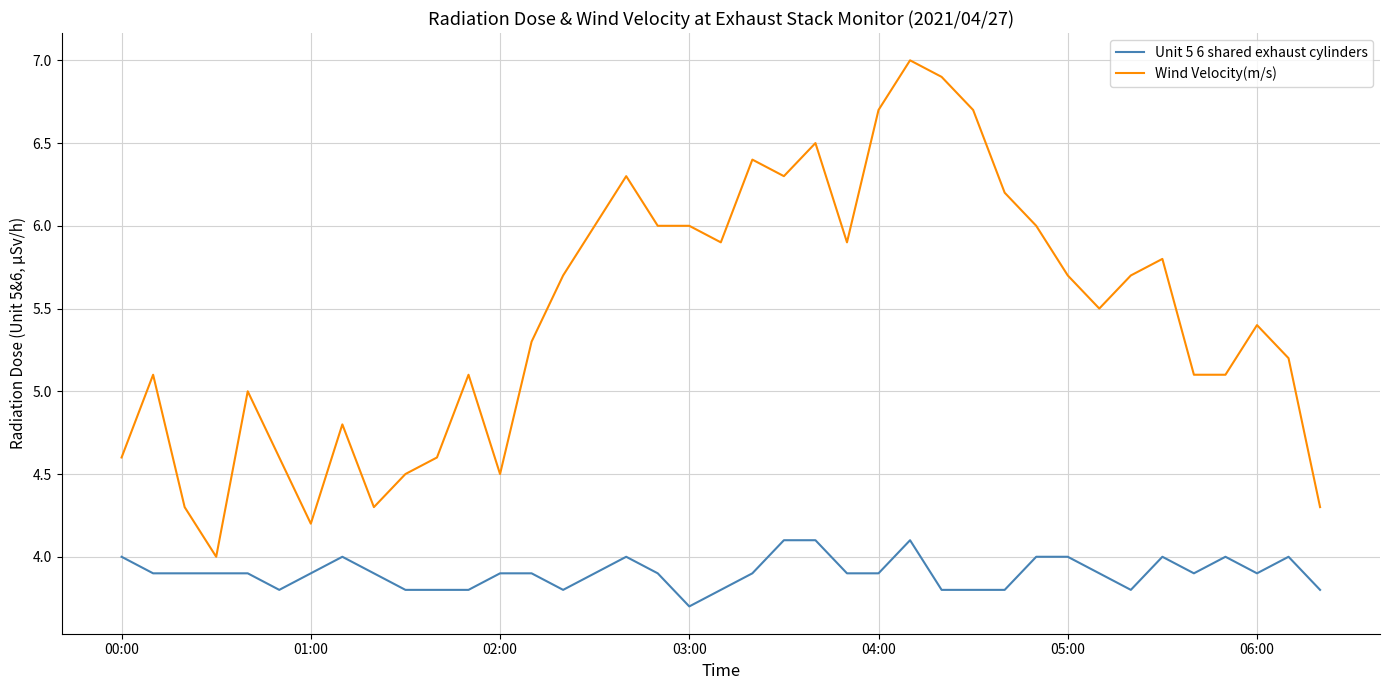

What is the difference between the maximum and minimum values in the Unit 5 6 shared exhaust cylinders series?

0.4